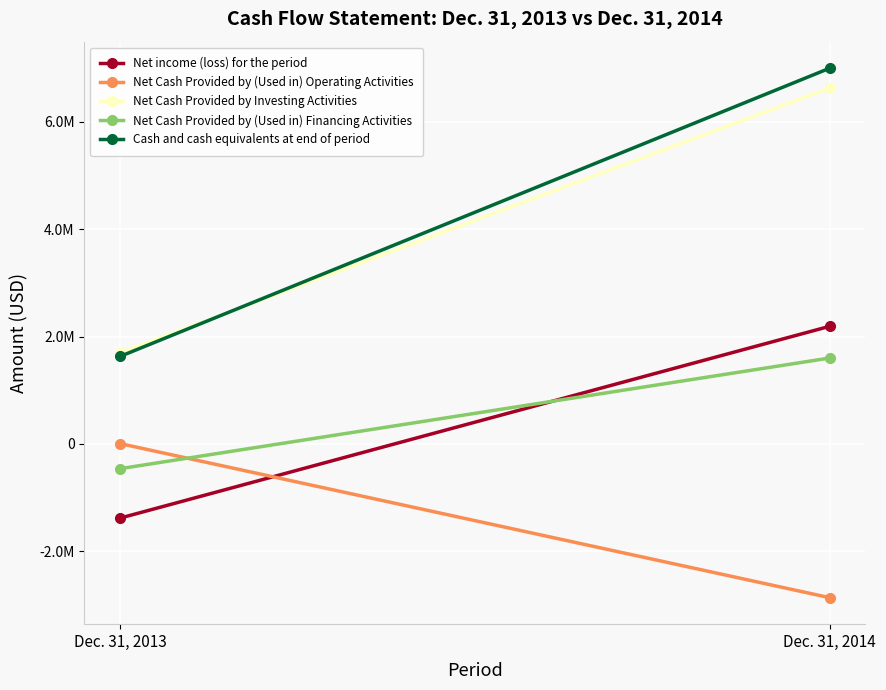

Rank the series by their maximum value, from lowest to highest.

Net Cash Provided by (Used in) Operating Activities, Net Cash Provided by (Used in) Financing Activities, Net income (loss) for the period, Net Cash Provided by Investing Activities, Cash and cash equivalents at end of period